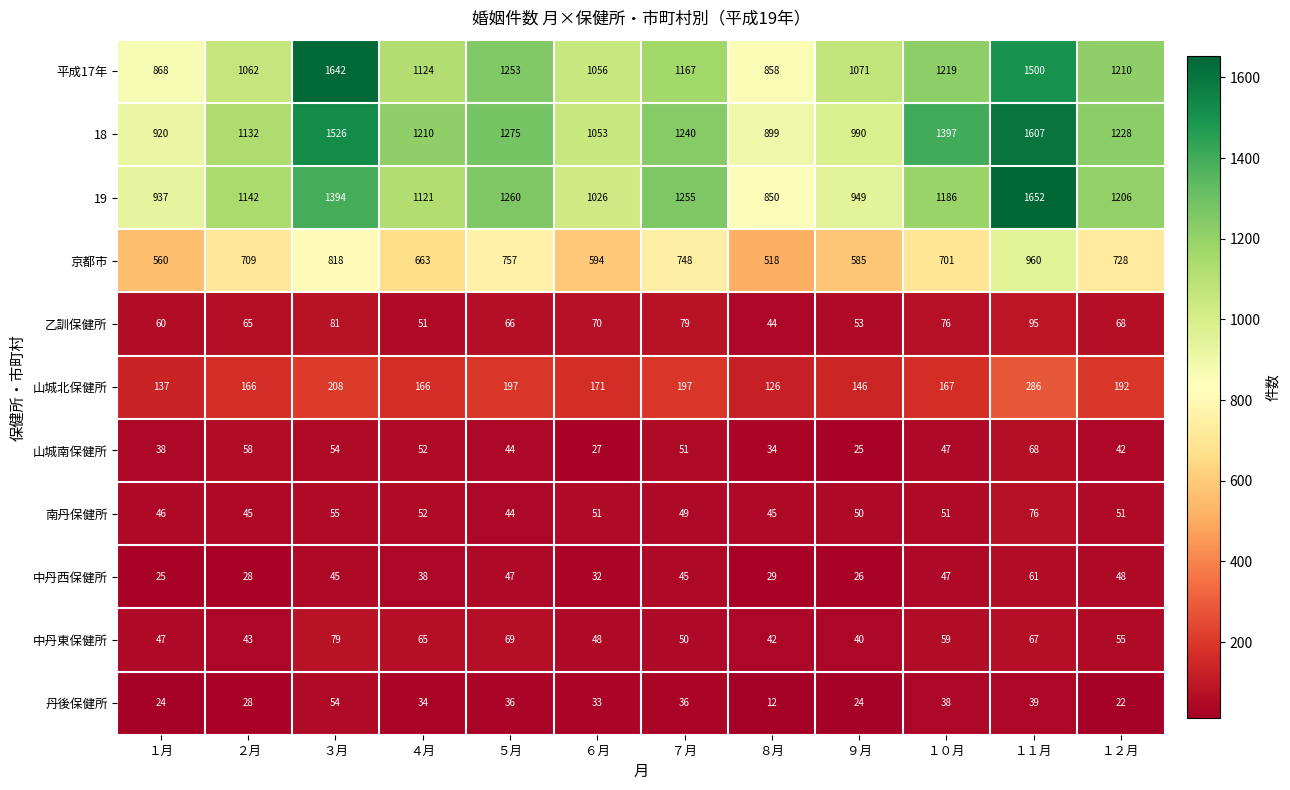

What is the minimum value shown in the chart?

12